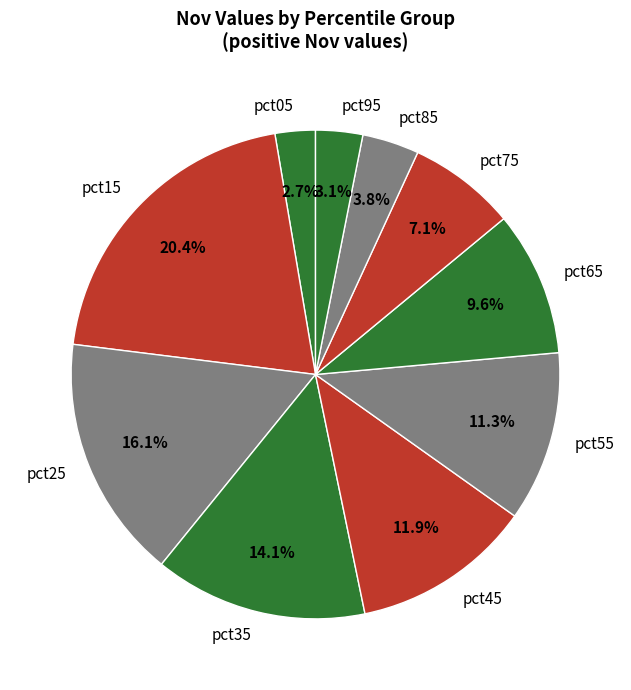

The pct55 slice represents 24% of the pie. True or false?

False